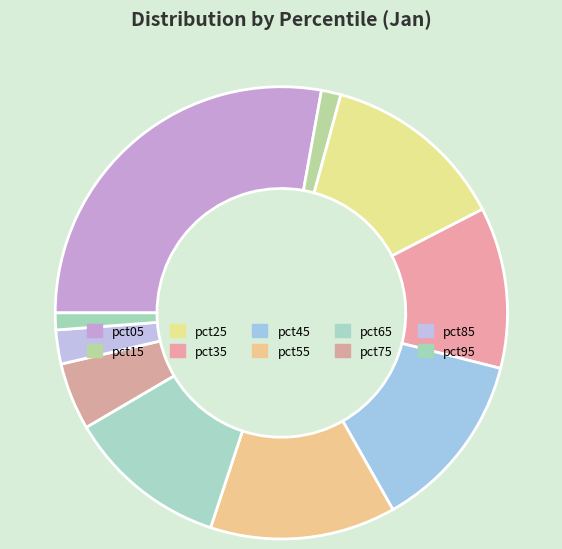

Is pct85 the majority of the pie?

No